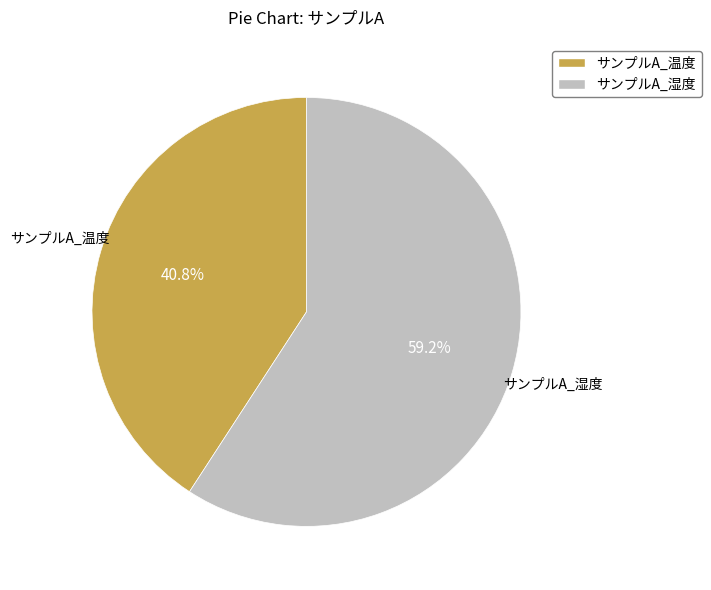

How many slices are in this pie chart?

2